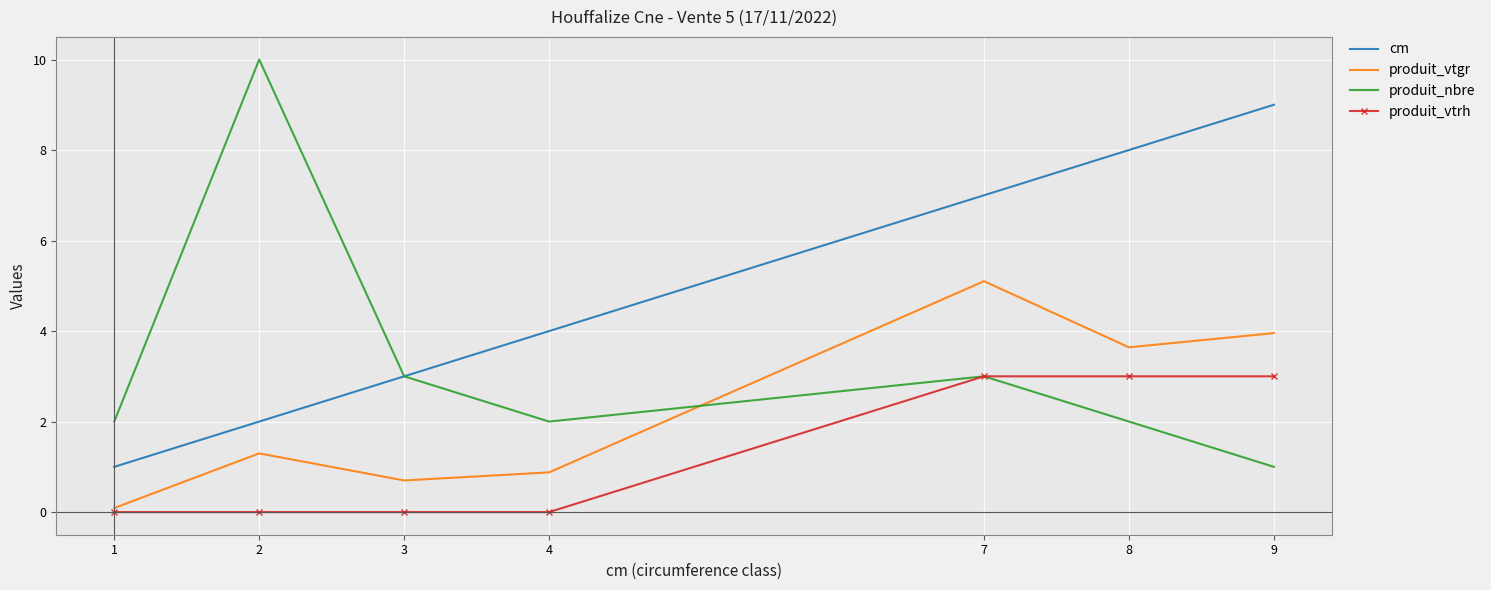

True or false: produit_vtrh and produit_vtgr cross at least once.

False